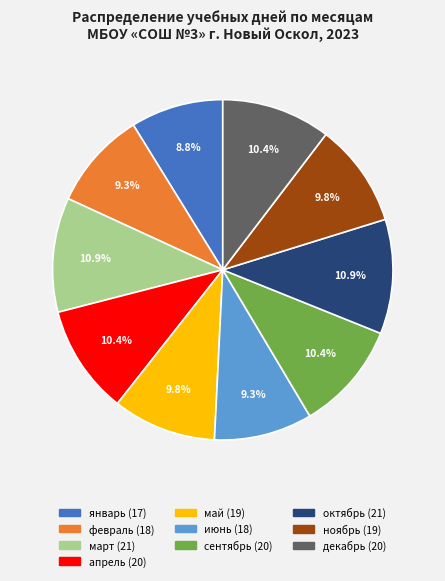

Which slice is the smallest?

январь